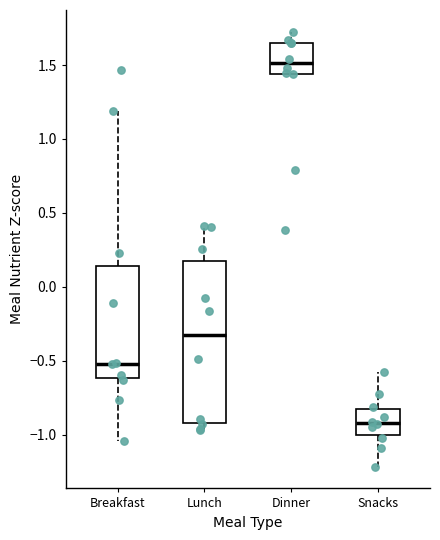

Comparing the boxes themselves (not the whiskers), which one is the tallest?

Lunch